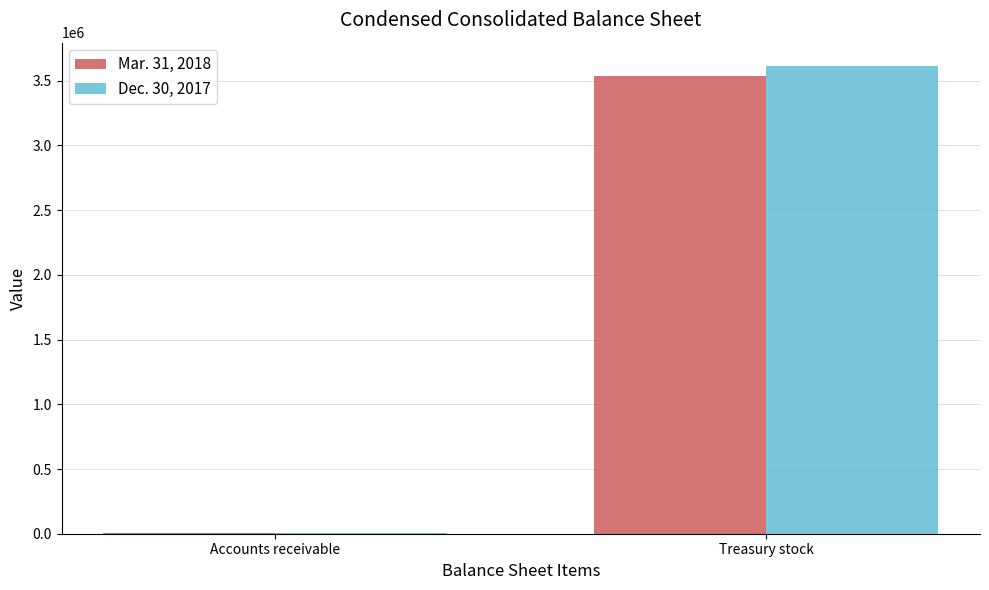

Which category has the highest value in the Mar. 31, 2018 series?

Treasury stock